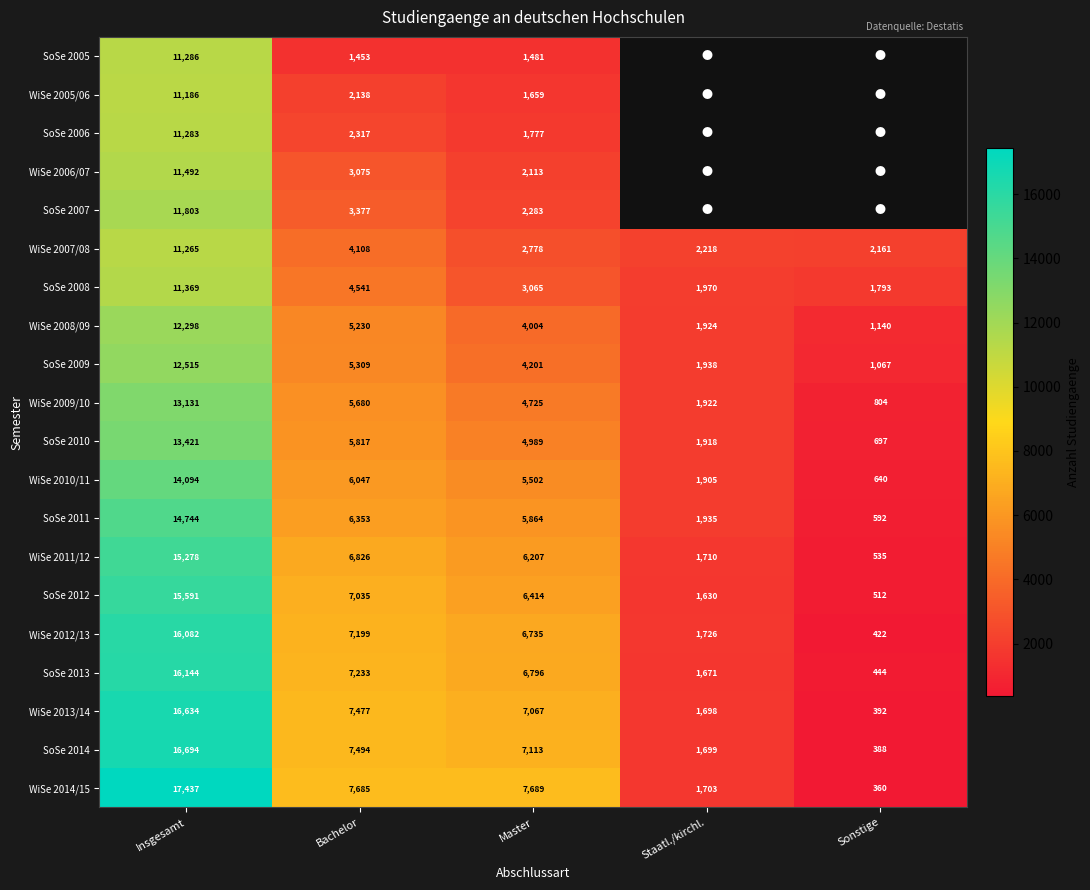

What value does the WiSe 2007/08 series have at Bachelor, to the nearest 50?

4100